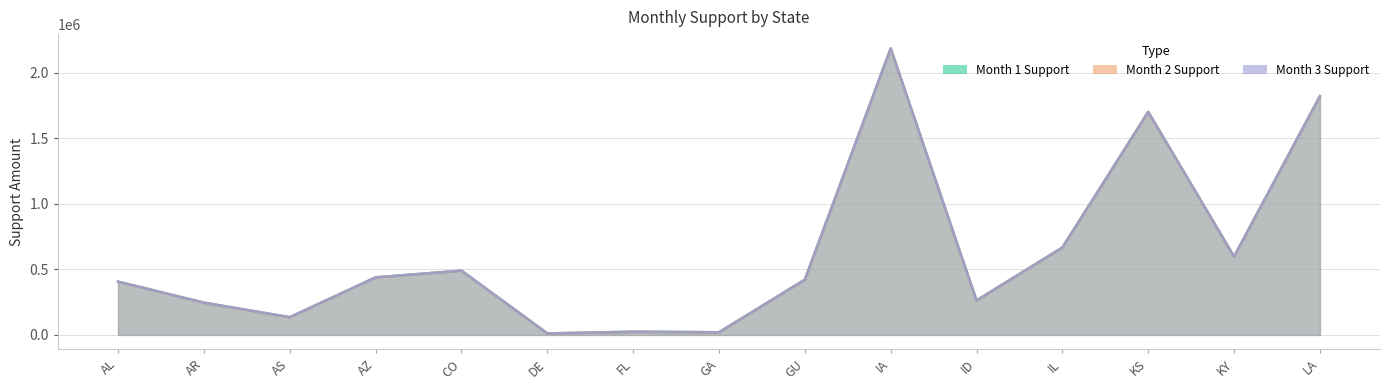

Reading right to left, list all the values displayed in this chart.

Month 1 Support: 1821564	597768	1701983	666846	262828	2186419	421454	20054	24095	11337	490533	438812	134958	245916	406426
Month 2 Support: 1821564	597768	1701983	666846	262828	2186419	421454	20054	24095	11337	490533	438812	134958	245916	406426
Month 3 Support: 1821564	597768	1701983	666846	262828	2186419	421454	20054	24095	11337	490533	438812	134958	245916	406426